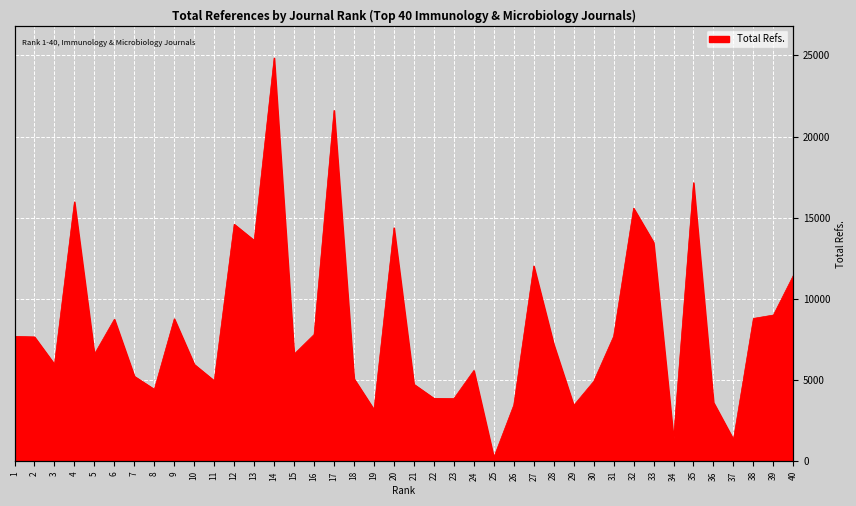

Reading right to left, extract all data points from this chart.

11447	9009	8800	1349	3630	17162	1408	13485	15586	7696	4922	3446	7205	12032	3466	245	5595	3865	3881	4745	14382	3190	5091	21610	7809	6603	24841	13606	14599	4964	5969	8779	4436	5237	8750	6601	15981	5980	7661	7696